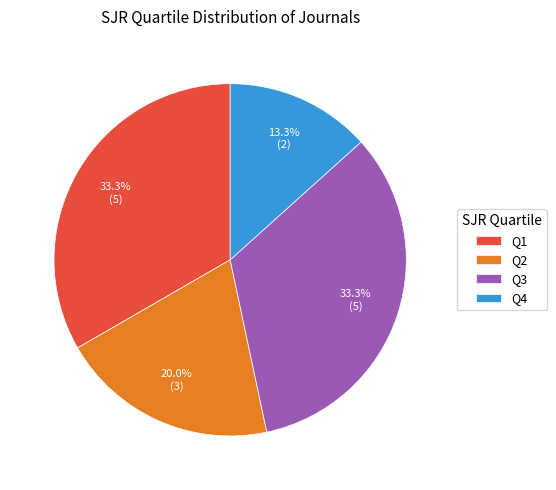

How many slices are in this pie chart?

4